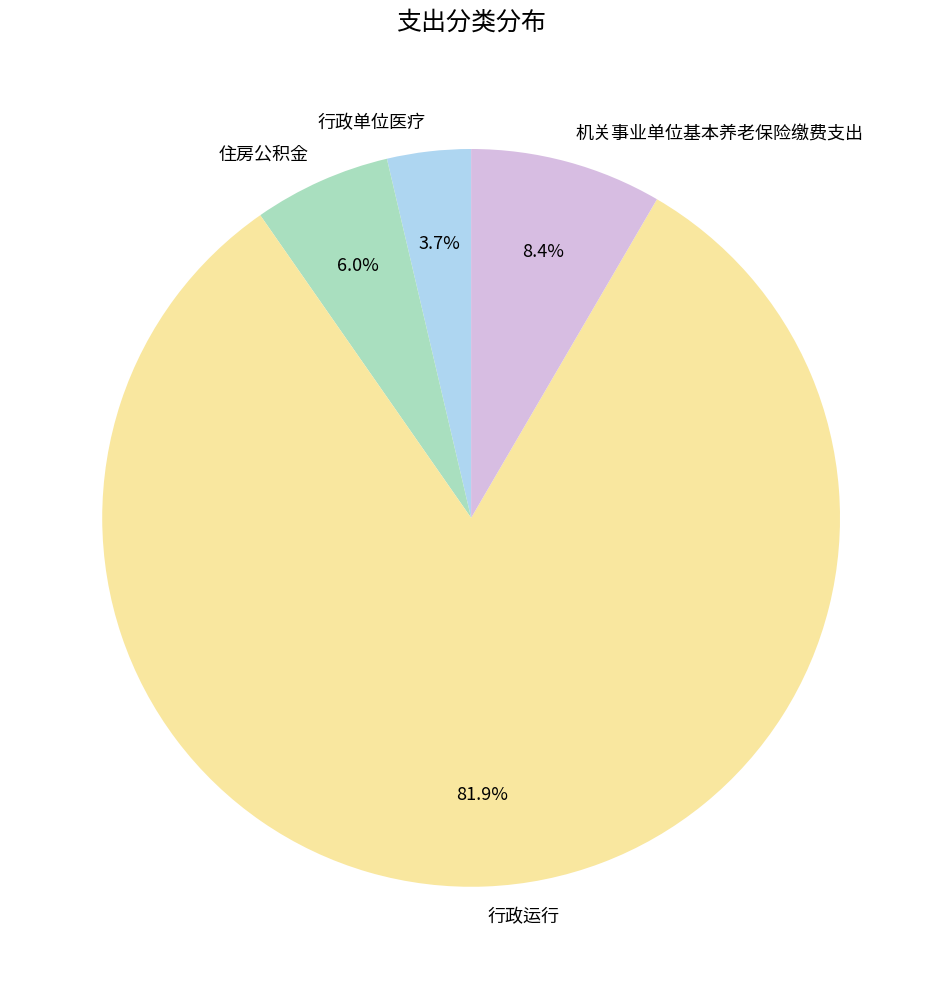

Is it true that 行政单位医疗 is 4% of the pie?

True